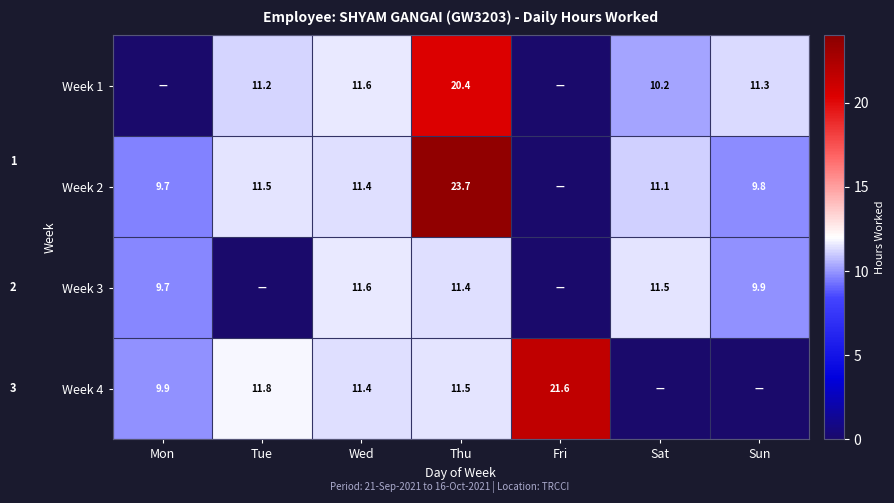

What is the difference between the Week 1 values at Wed and Thu?

8.8